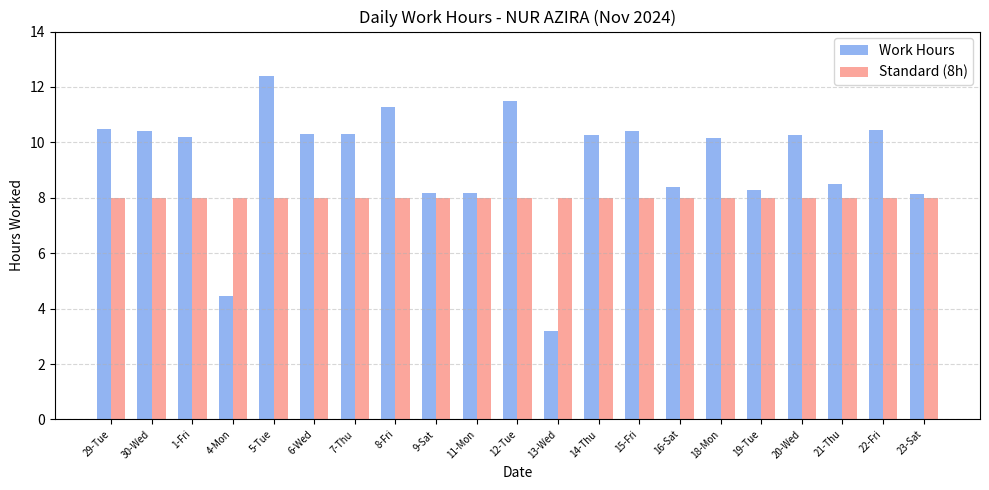

What is the label of the 19th bar from the right?

1-Fri